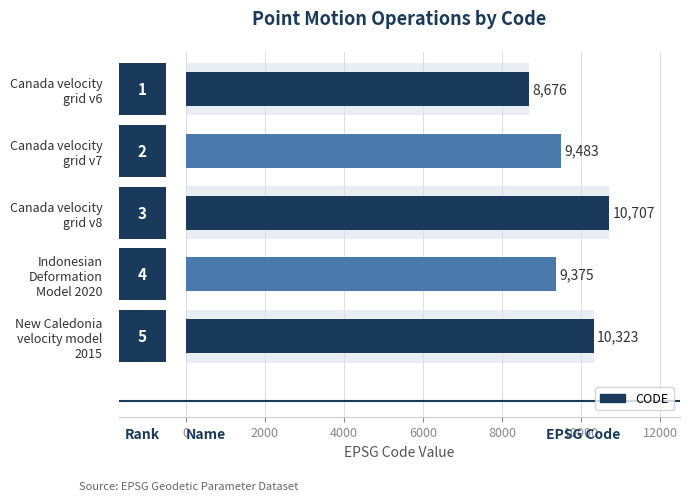

True or false: the data shows 14665 at 2000.

False